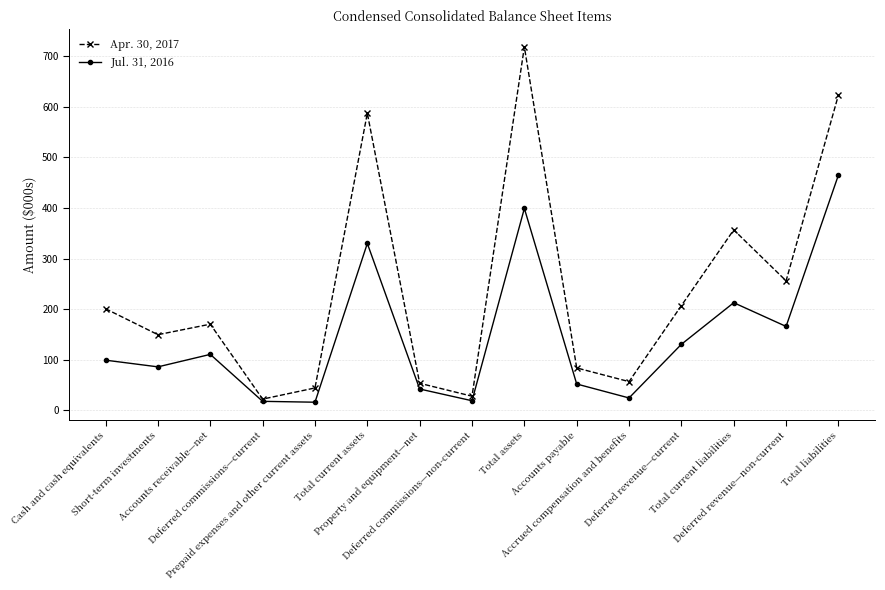

What is the smallest value displayed?

16.1